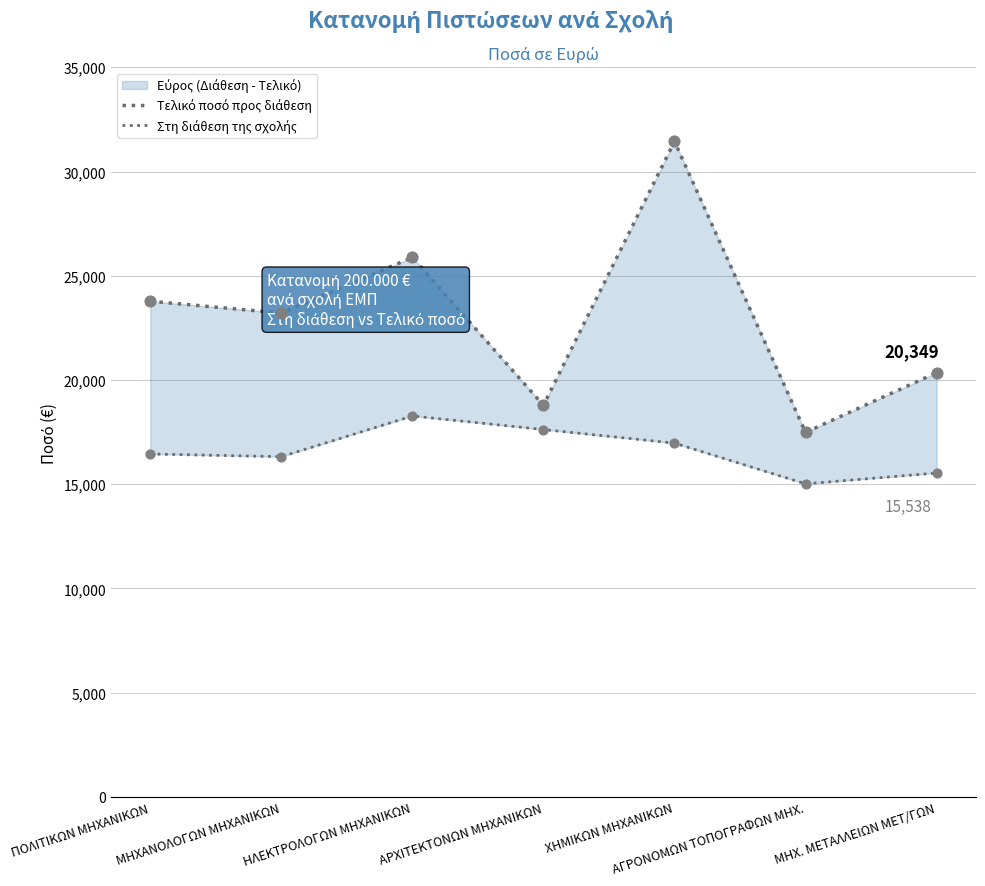

Is the value of Τελικό ποσό προς διάθεση at ΑΡΧΙΤΕΚΤΟΝΩΝ ΜΗΧΑΝΙΚΩΝ greater than the value of Στη διάθεση της σχολής at ΑΡΧΙΤΕΚΤΟΝΩΝ ΜΗΧΑΝΙΚΩΝ?

Yes